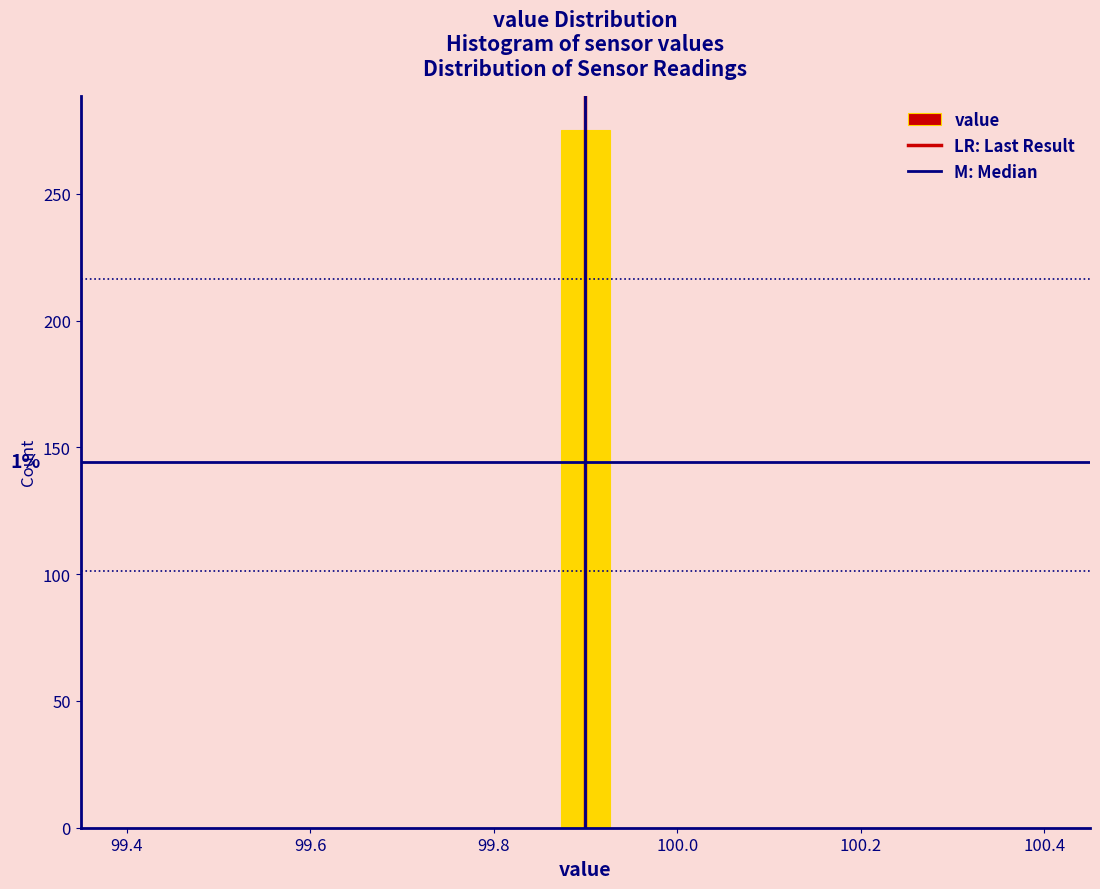

Read against the x-axis, roughly where is the centre of the tallest bar?

99.90